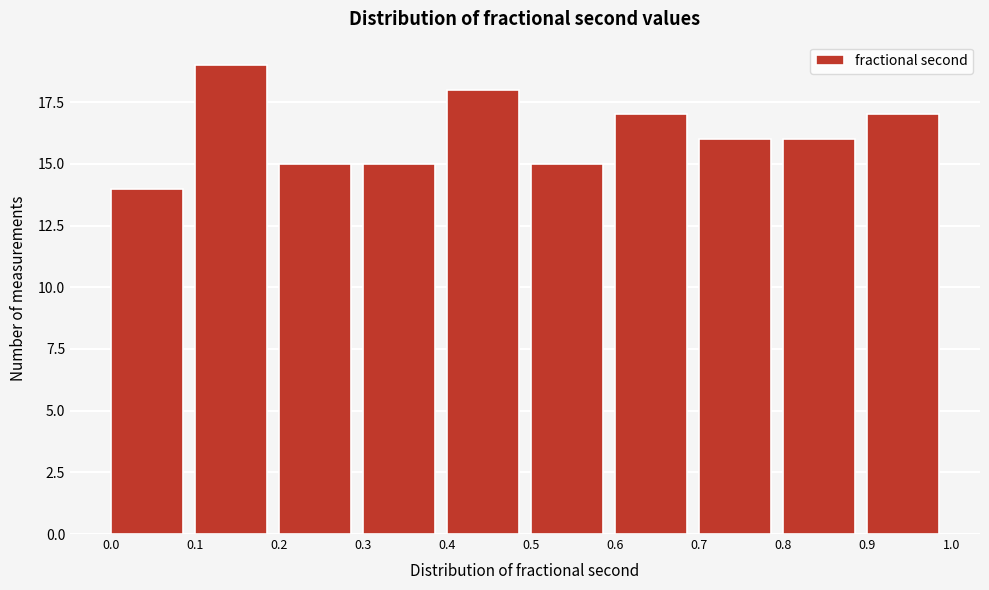

What is the height of the bar covering 0.2 to 0.3 on the x-axis? The values are not printed on the chart, so give them approximately, as read against the axis.

15